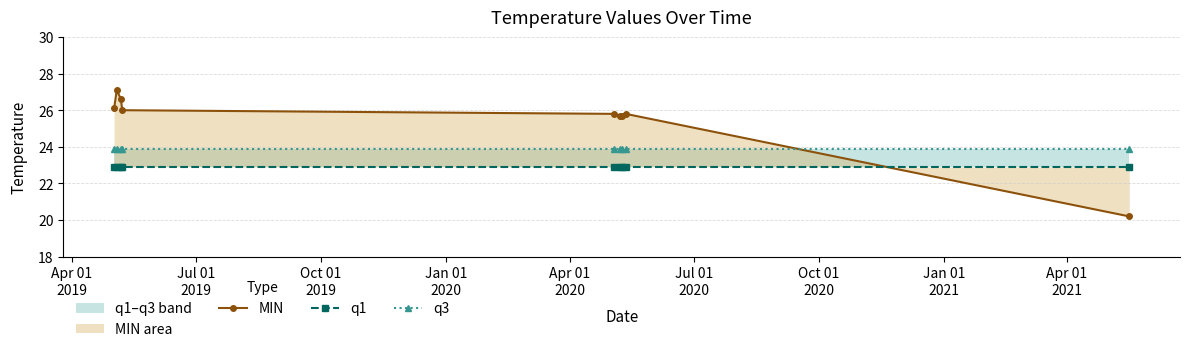

What is the maximum value for MIN?

27.1